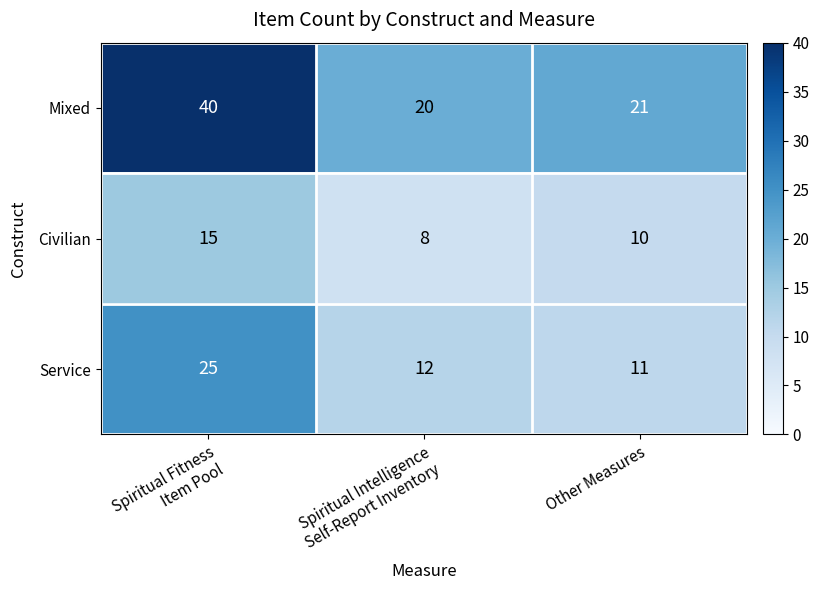

Where is Mixed nearest to the value 30?

Other Measures